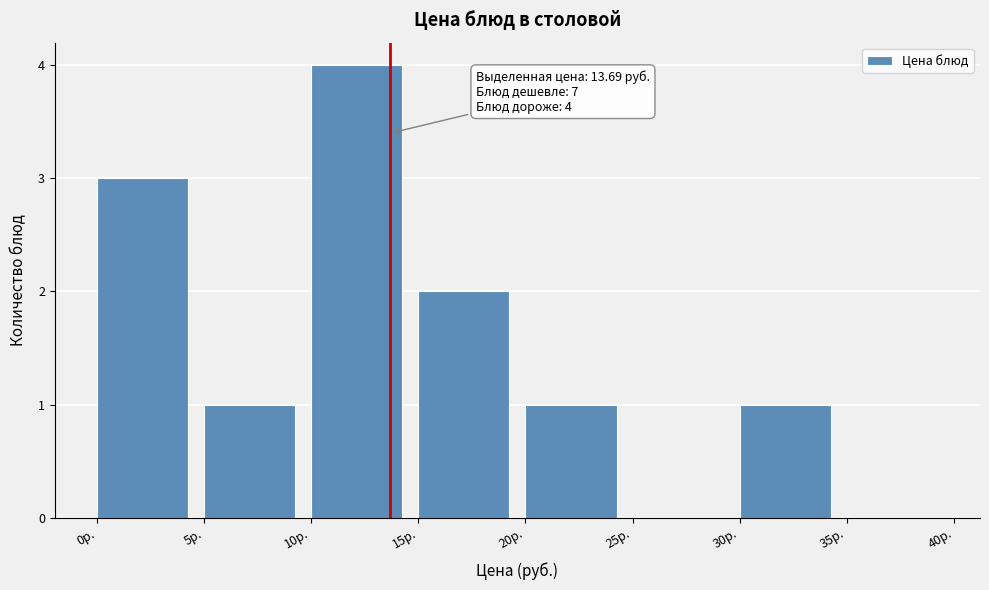

Over which range of the x-axis is the bar tallest?

10 to 15